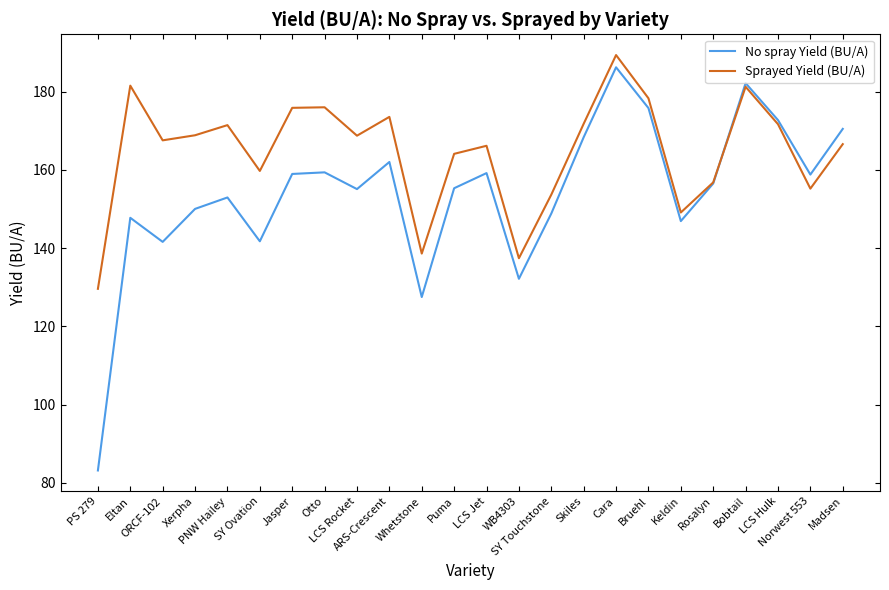

What is the lowest value of the No spray Yield (BU/A) series?

83.2